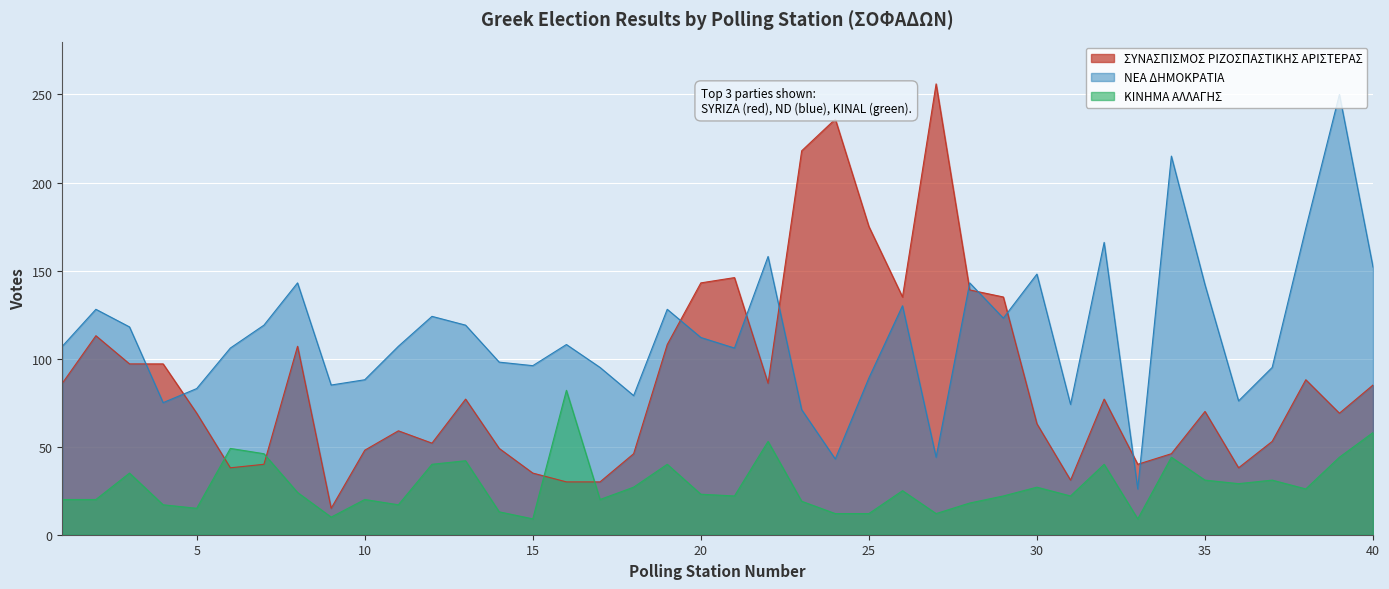

At which category is the sum across all series the highest?

39